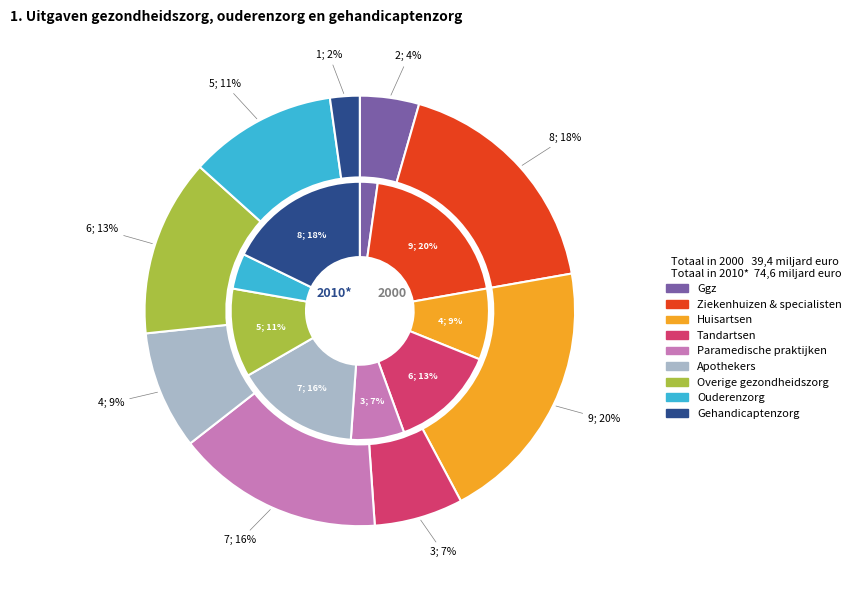

Count the number of slices in the pie.

9